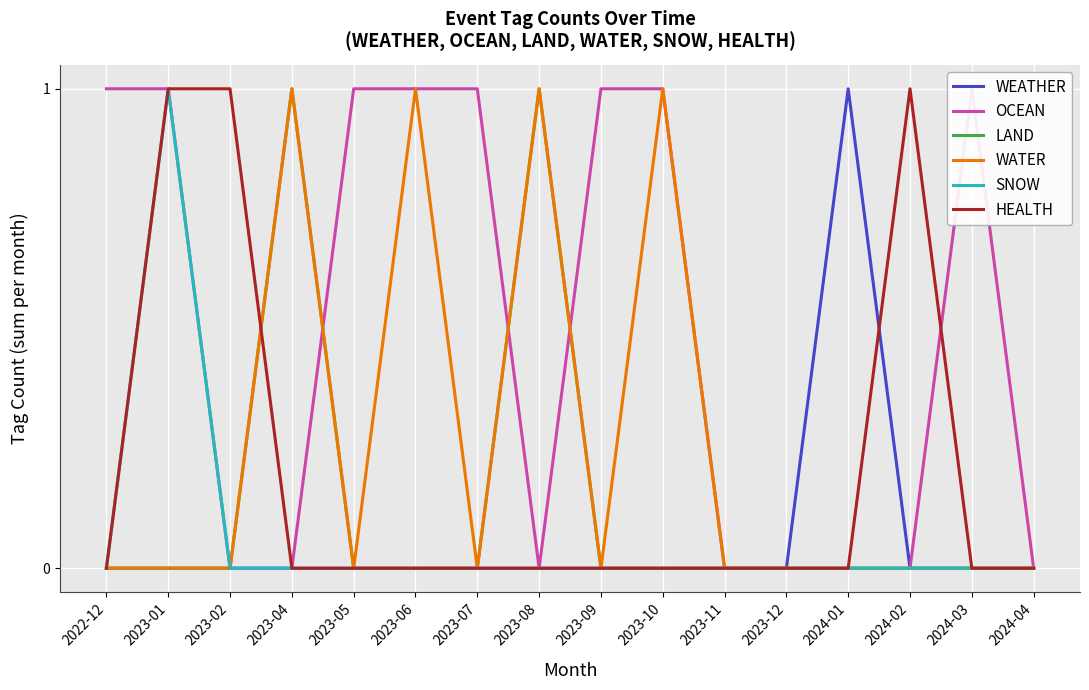

Reading right to left, extract all data points from this chart.

WEATHER: 0	0	0	1	0	0	0	0	0	0	0	0	0	0	0	0
OCEAN: 0	1	0	0	0	0	1	1	0	1	1	1	0	0	1	1
LAND: 0	0	0	0	0	0	0	0	1	0	0	0	1	0	0	0
WATER: 0	0	0	0	0	0	1	0	1	0	1	0	1	0	0	0
SNOW: 0	0	0	0	0	0	0	0	0	0	0	0	0	0	1	0
HEALTH: 0	0	1	0	0	0	0	0	0	0	0	0	0	1	1	0